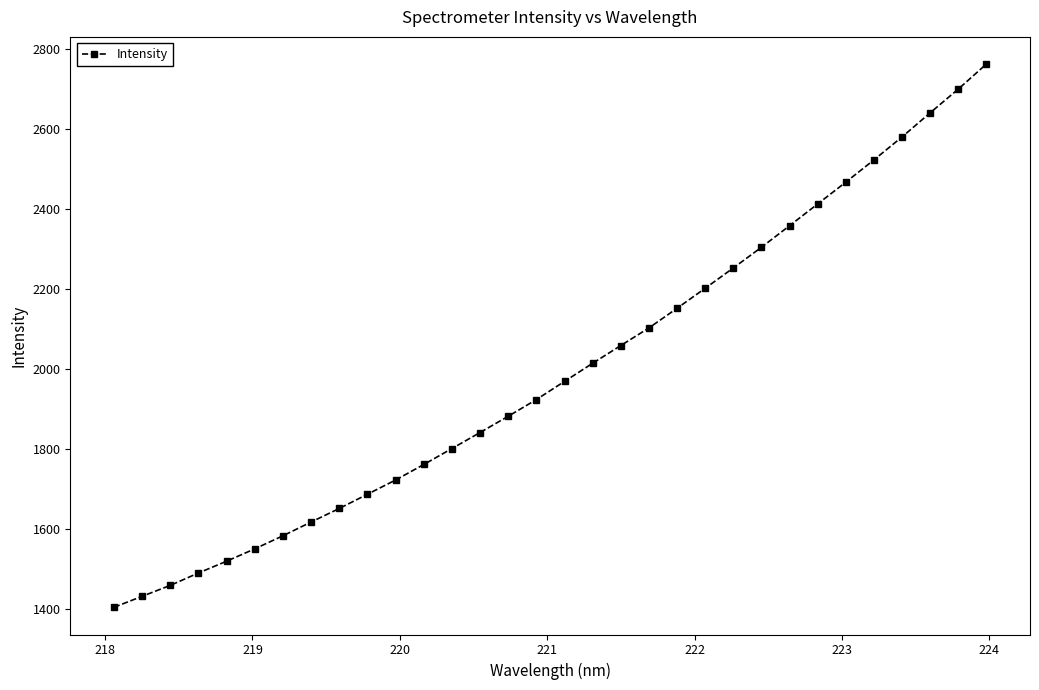

True or false: there are more than 2 points higher than both neighbors.

False